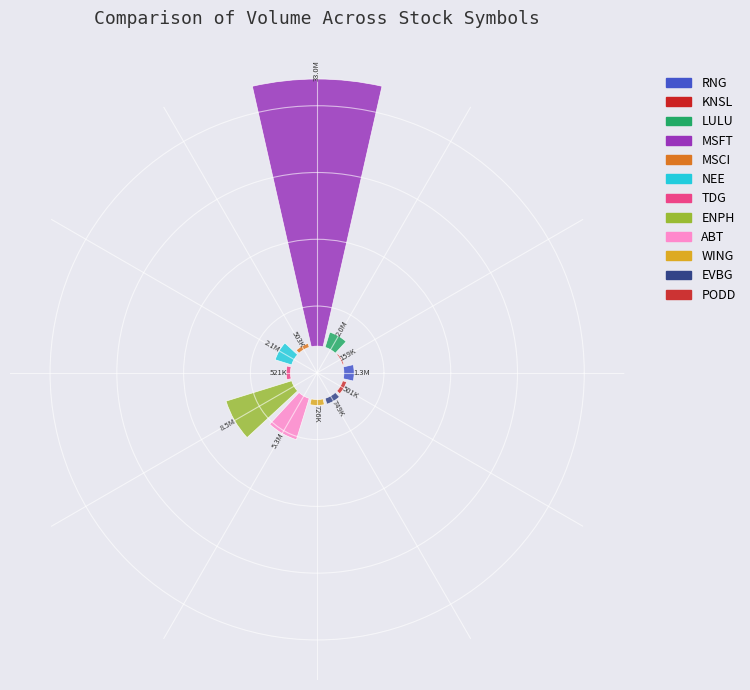

To the nearest percent, what is the combined percentage of TDG and KNSL?

1%